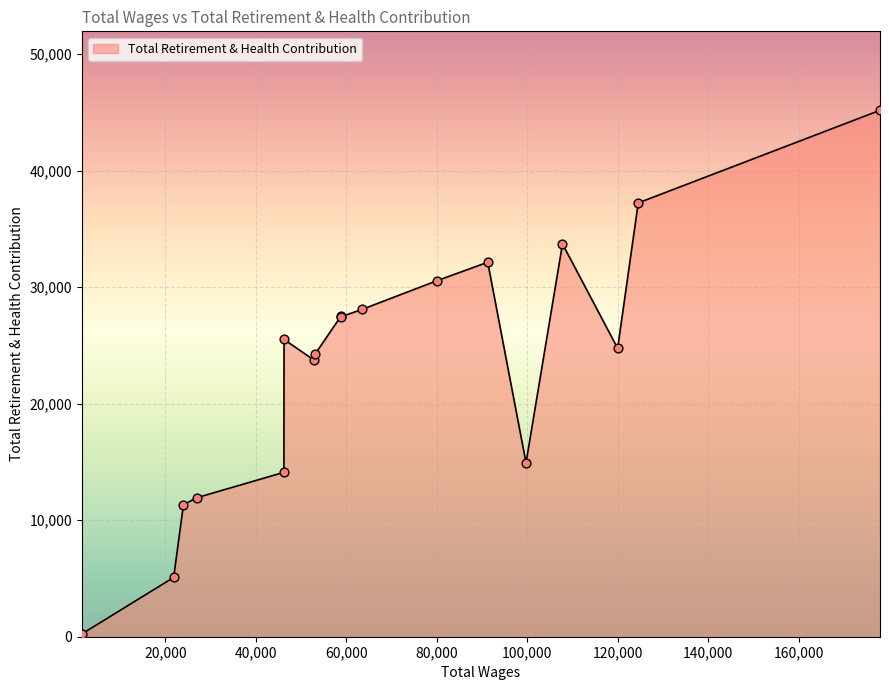

What is the difference between the maximum and minimum values?

44936